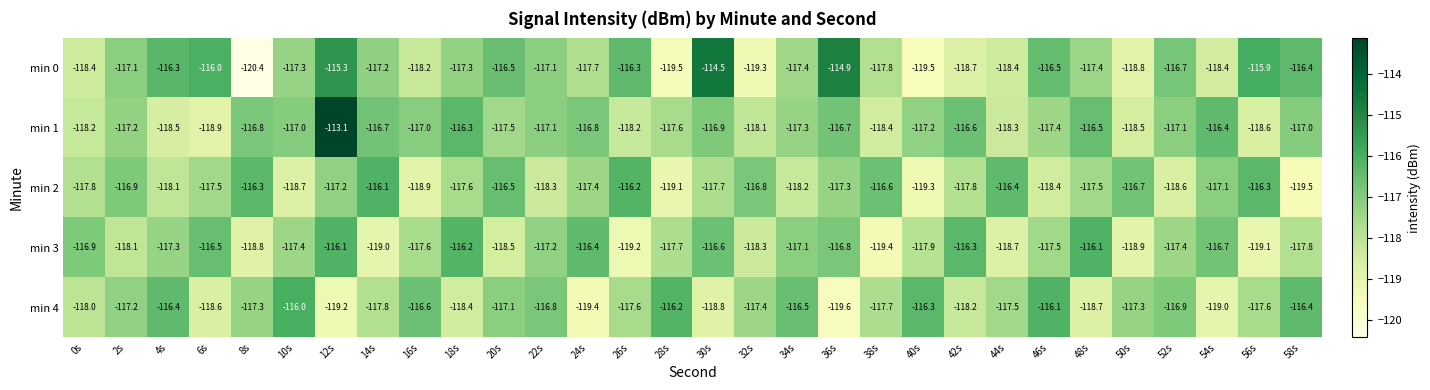

How many distinct data groups are displayed?

5